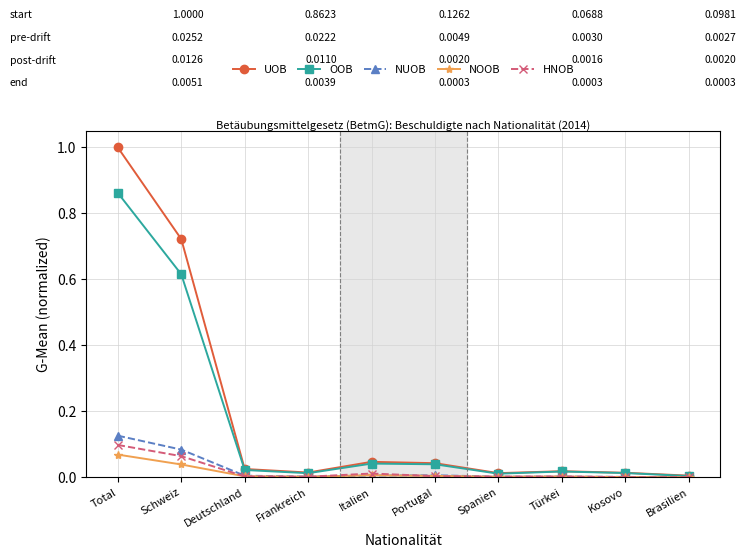

What is the sum of all OOB values?

1.6